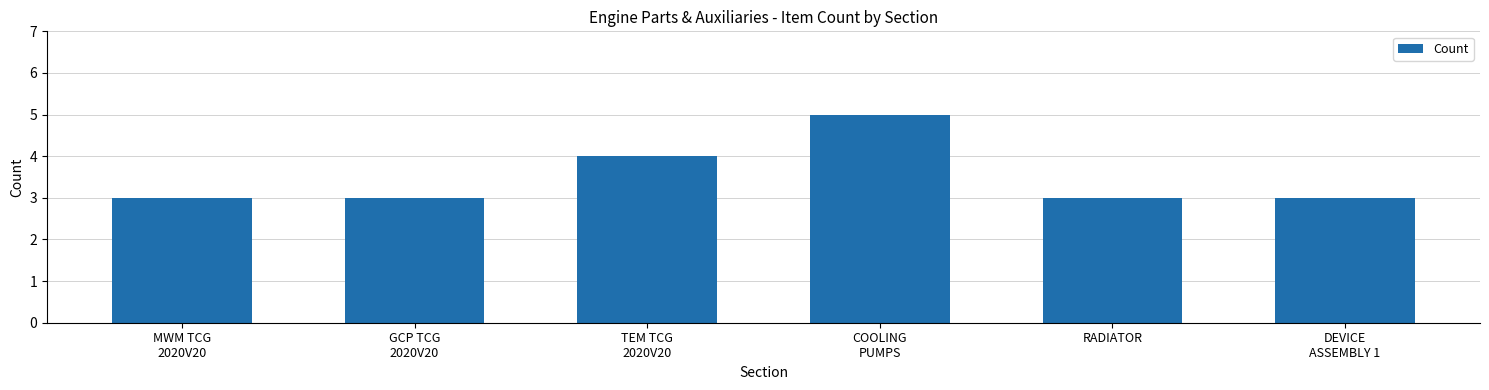

True or false: the data shows 3 at GCP TCG
2020V20.

True